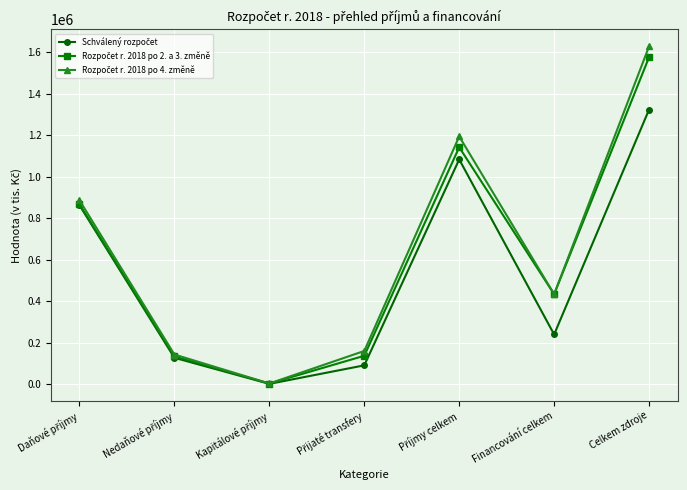

At which category is the sum across all series the highest?

Celkem zdroje